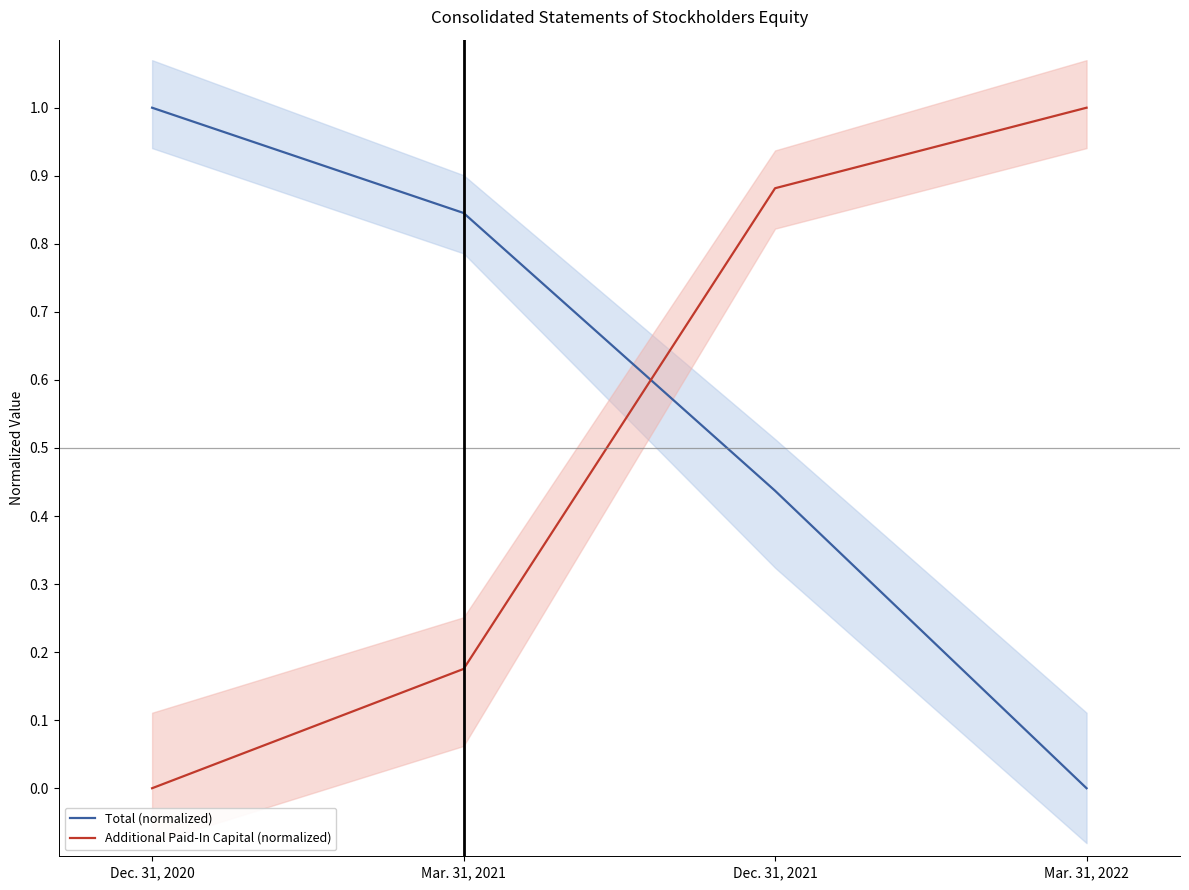

How many series are shown in this chart?

2